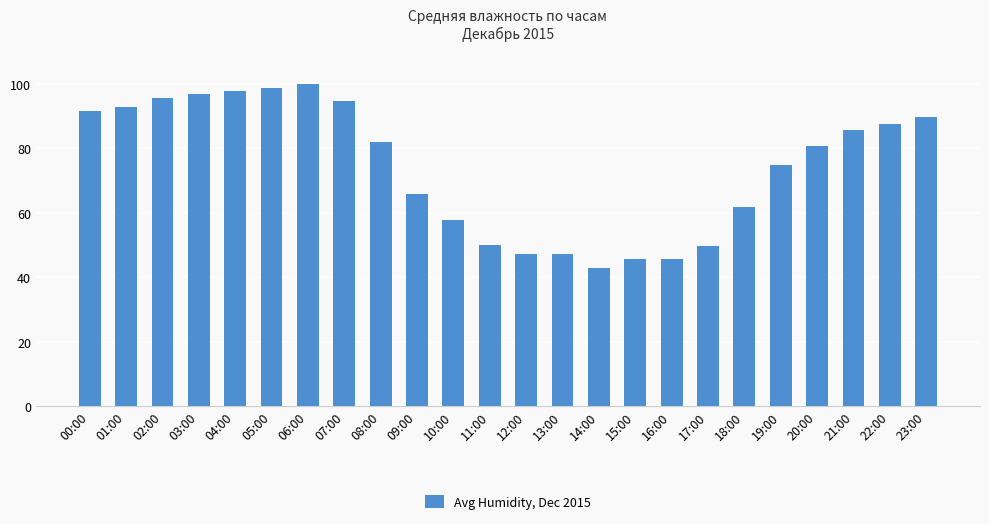

The chart shows a value of 26.8 at 17:00. True or false?

False